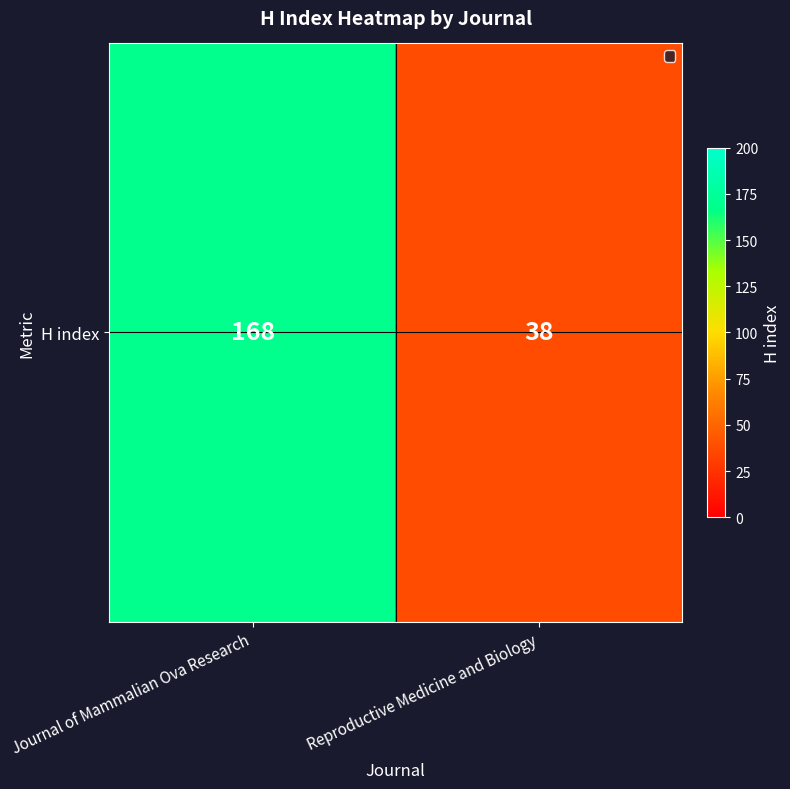

What is the smallest value displayed?

38